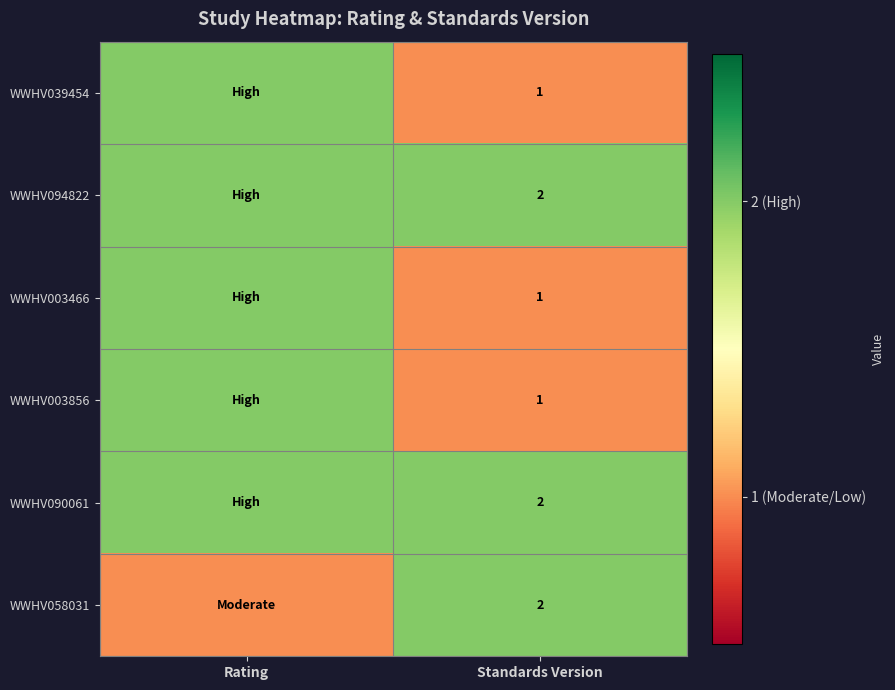

True or false: WWHV094822 has a value of 1 at Standards Version.

False